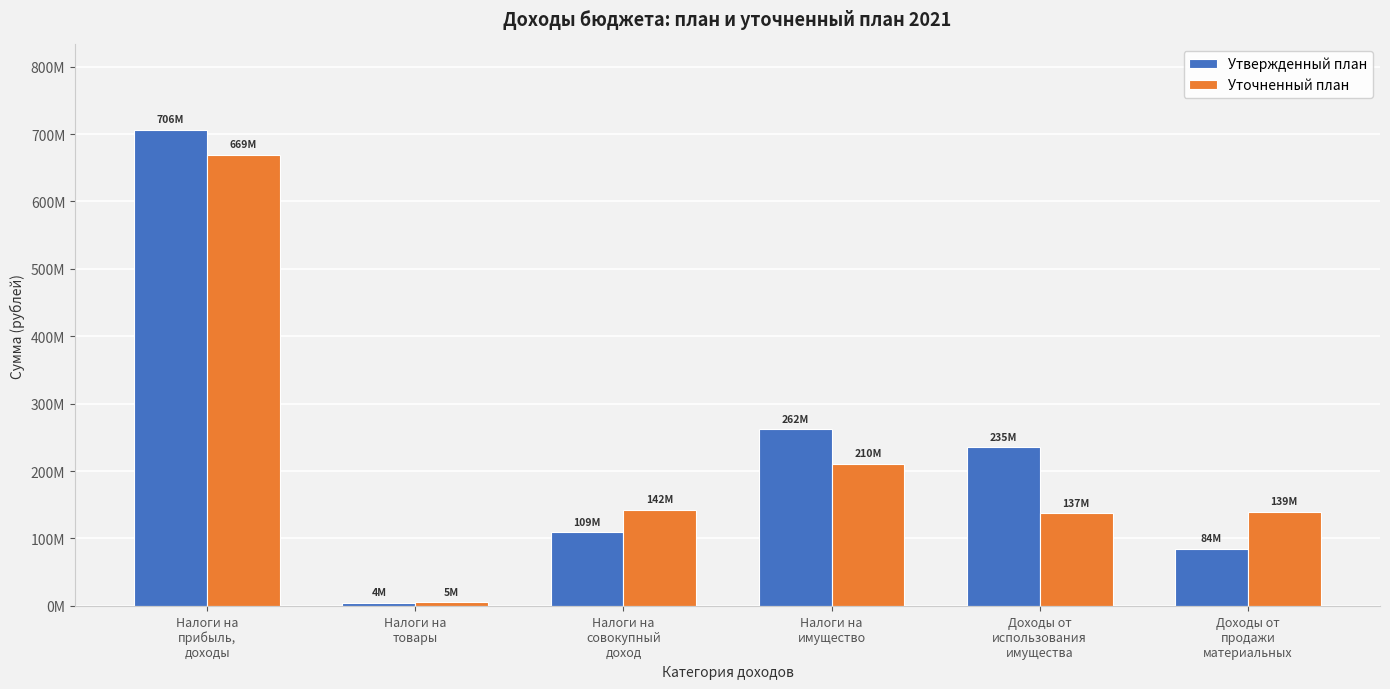

Between Налоги на
совокупный
доход and Доходы от
использования
имущества, which series saw the biggest shift?

Утвержденный план